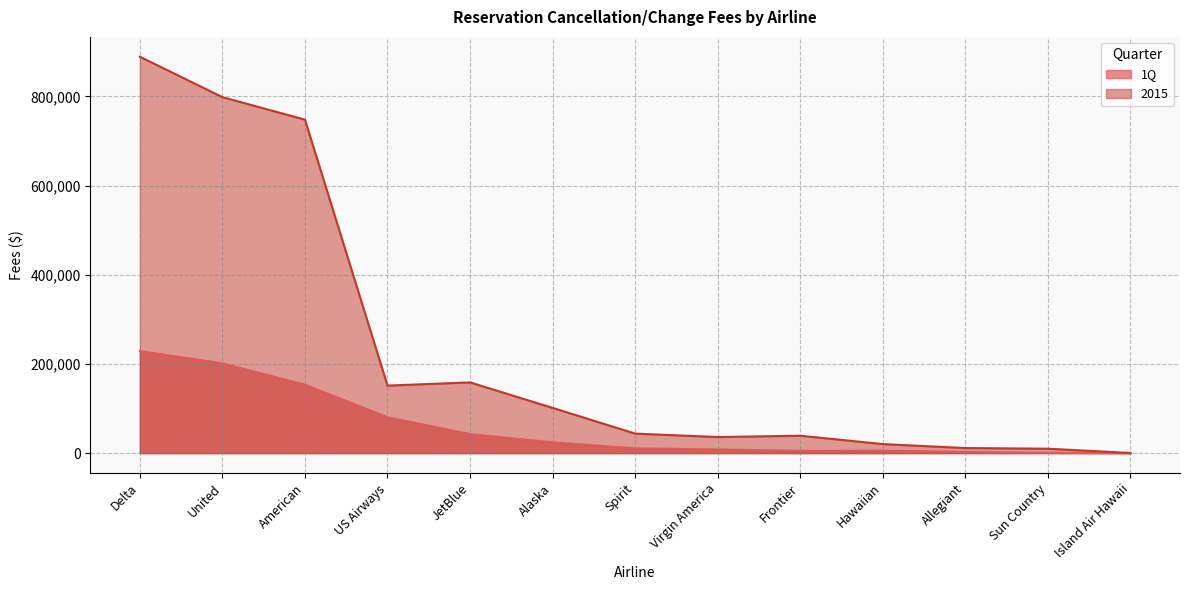

At which label does 2015 first exceed 43755?

Delta